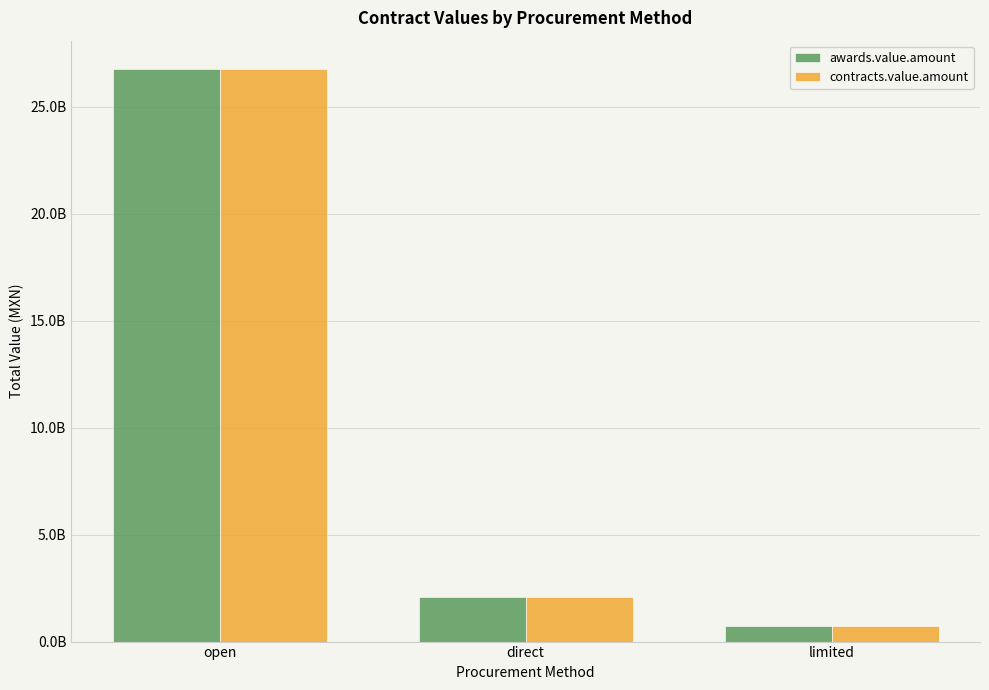

What is the label of the 2nd bar from the right?

direct